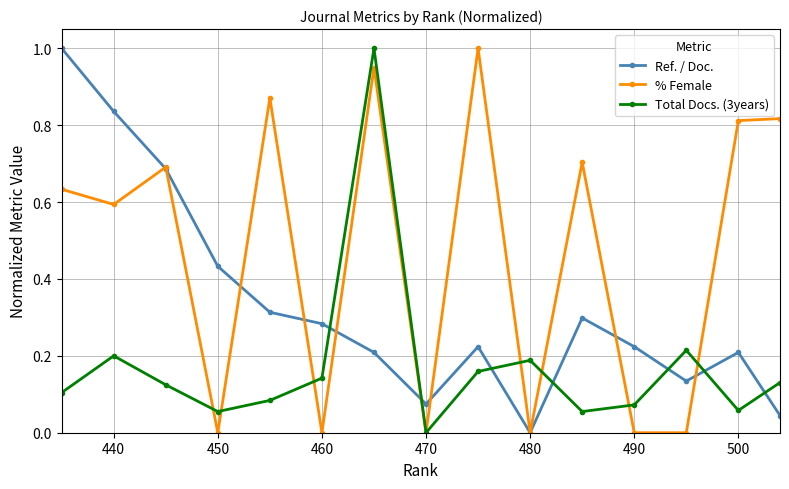

How many positive values does the % Female series have?

9